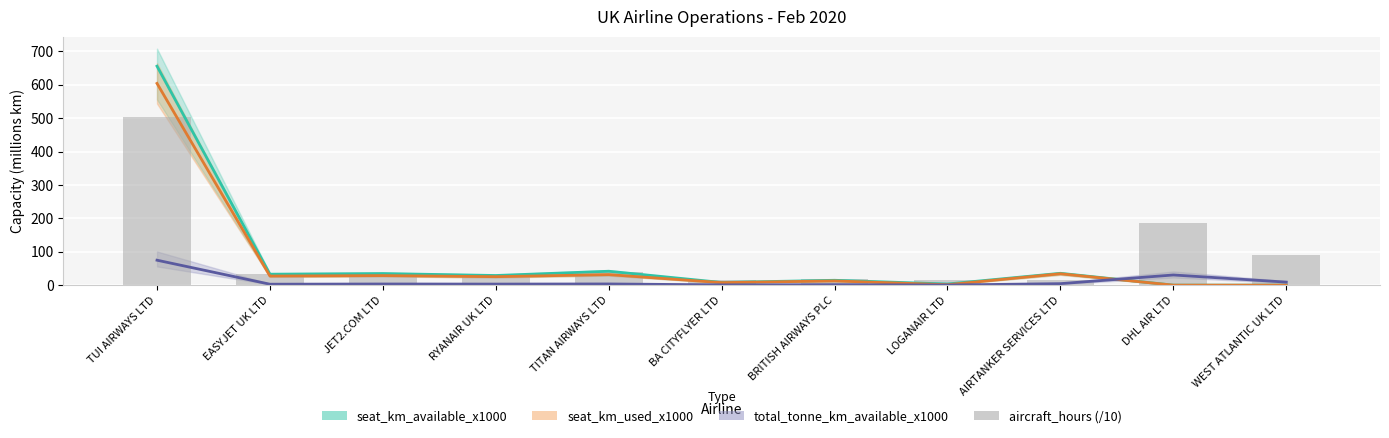

Is it true that total_tonne_km (line) equals 0.4 at LOGANAIR LTD?

True